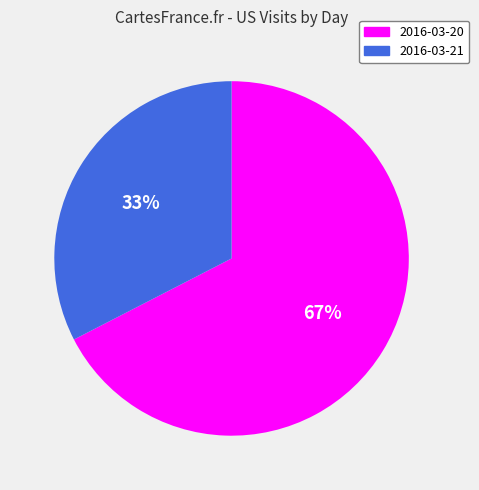

What percentage is the 2016-03-21 slice, to the nearest percent?

33%